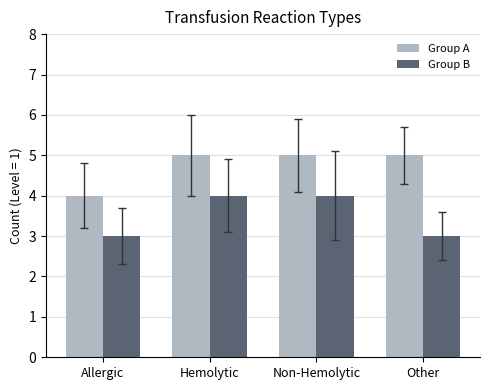

What is the maximum value shown in the chart?

5